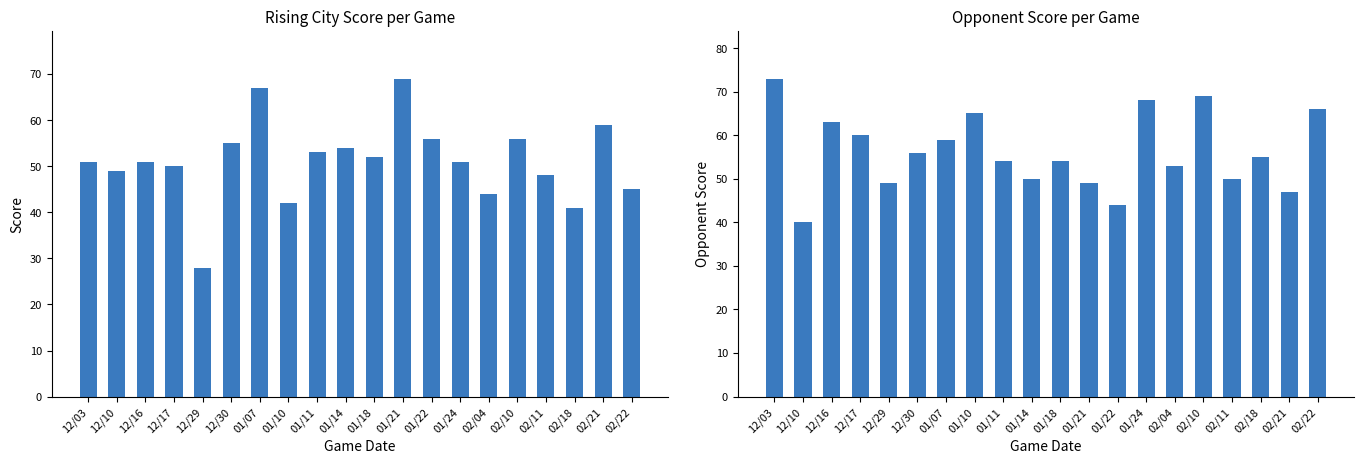

The Score series shows 54 at 01/14. True or false?

True